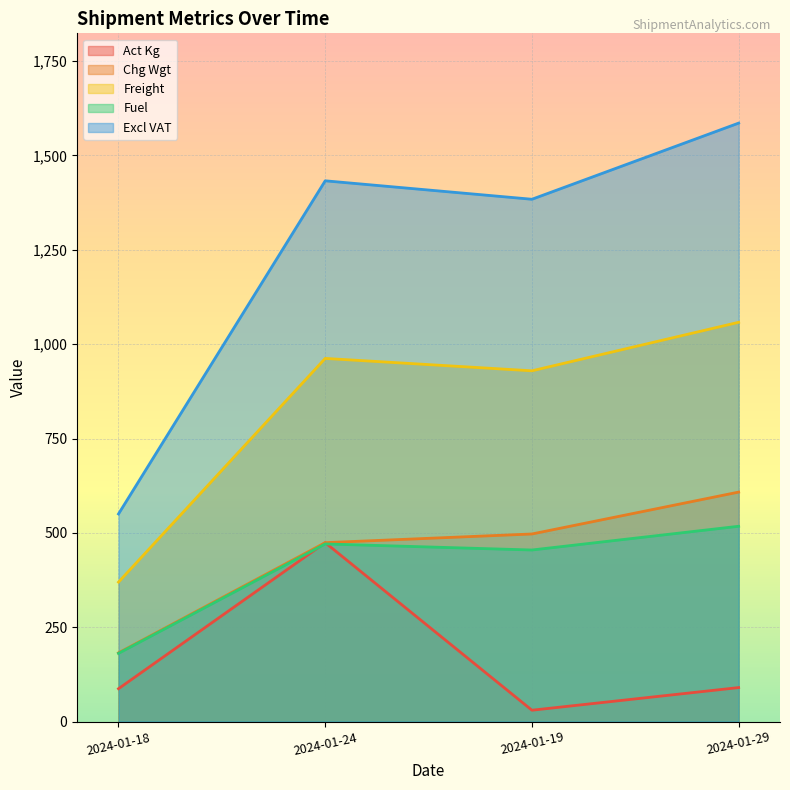

What are all the series names shown in the legend?

Act Kg, Chg Wgt, Freight, Fuel, Excl VAT